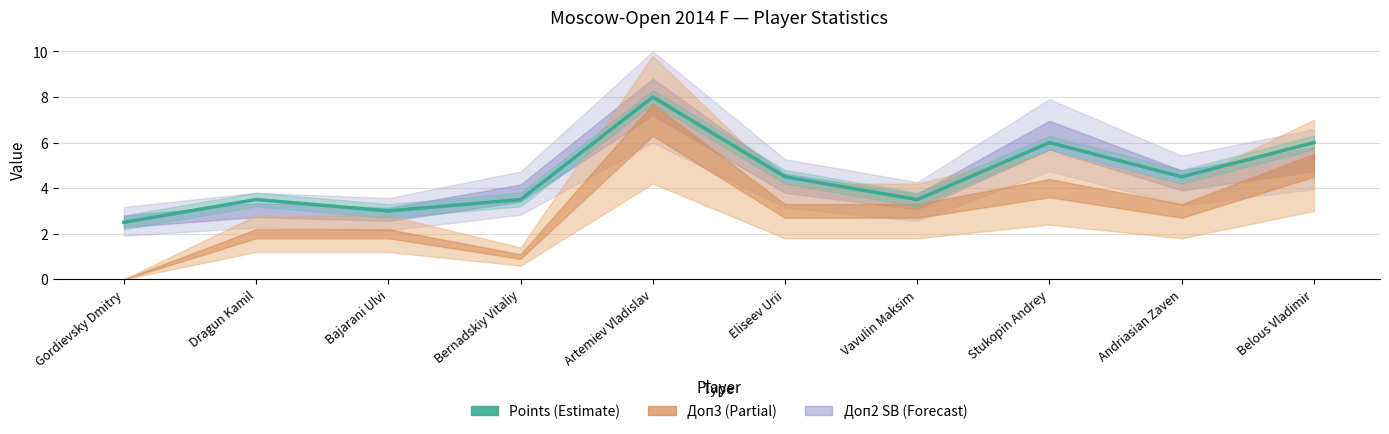

What is the value of the 10th point from the left?

6.0